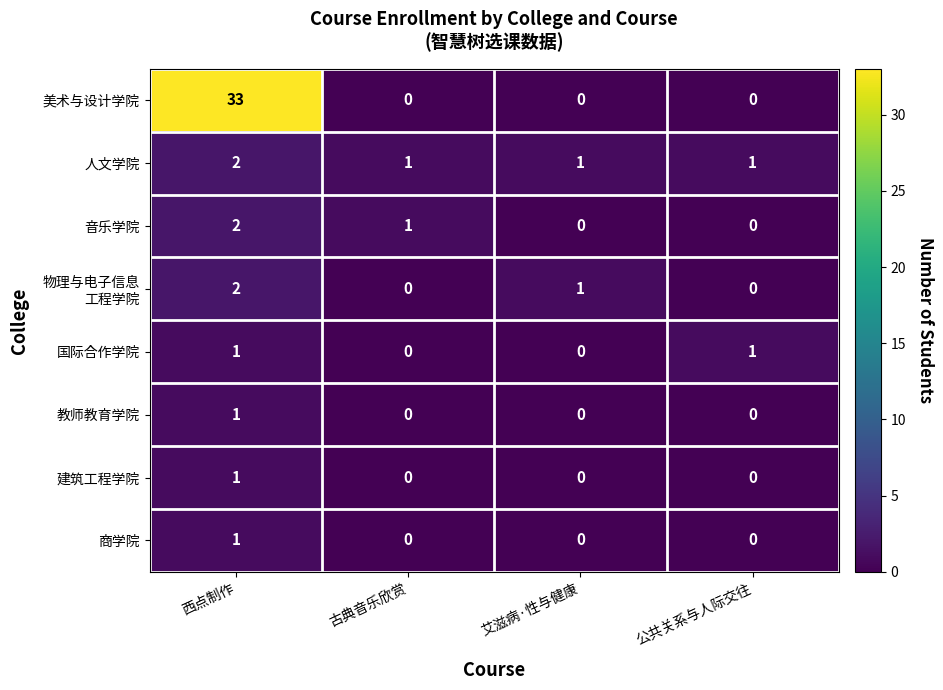

Which series has the largest range (max minus min)?

美术与设计学院